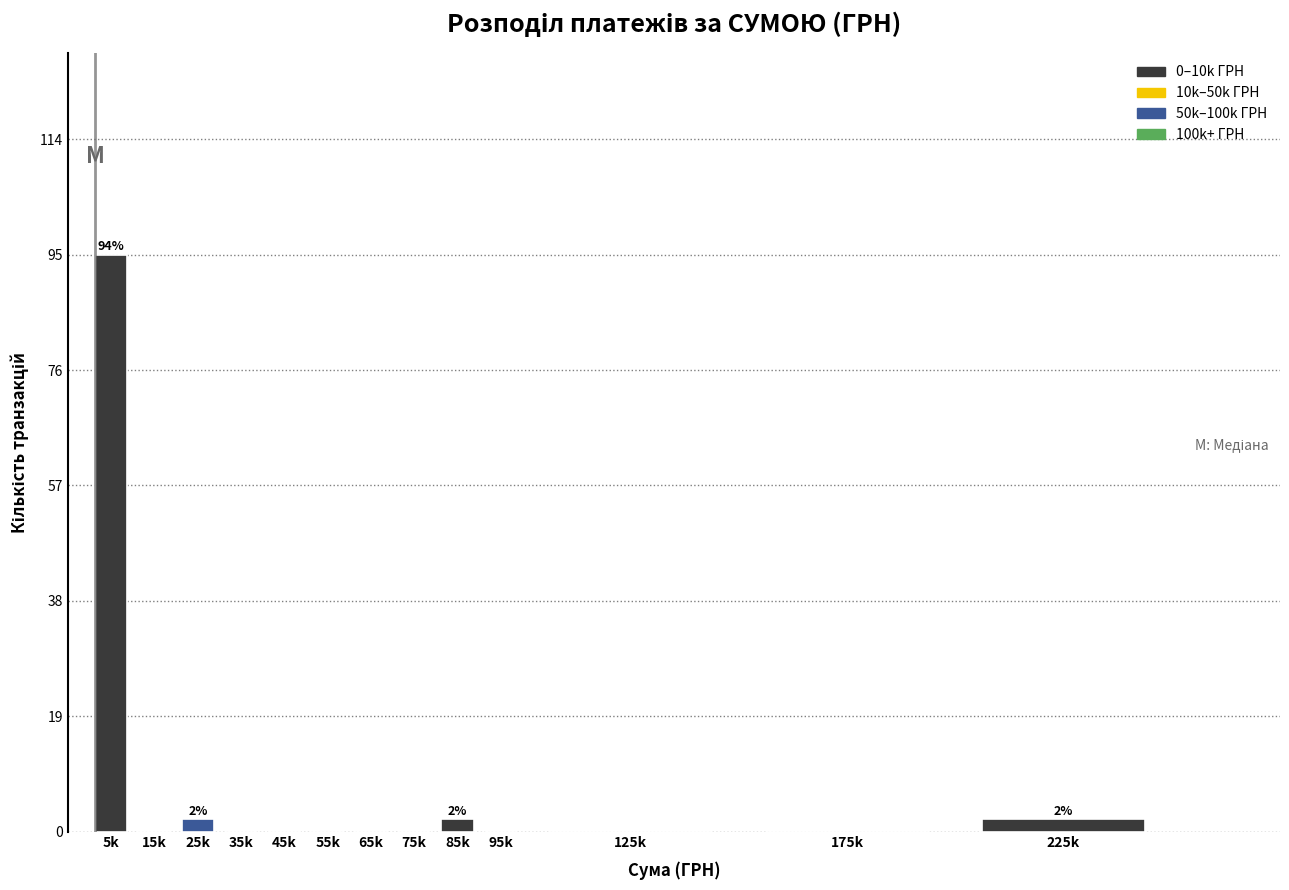

Reading left to right, list all the values displayed in this chart.

5k=95	15k=0	25k=2	35k=0	45k=0	55k=0	65k=0	75k=0	85k=2	95k=0	125k=0	175k=0	225k=2